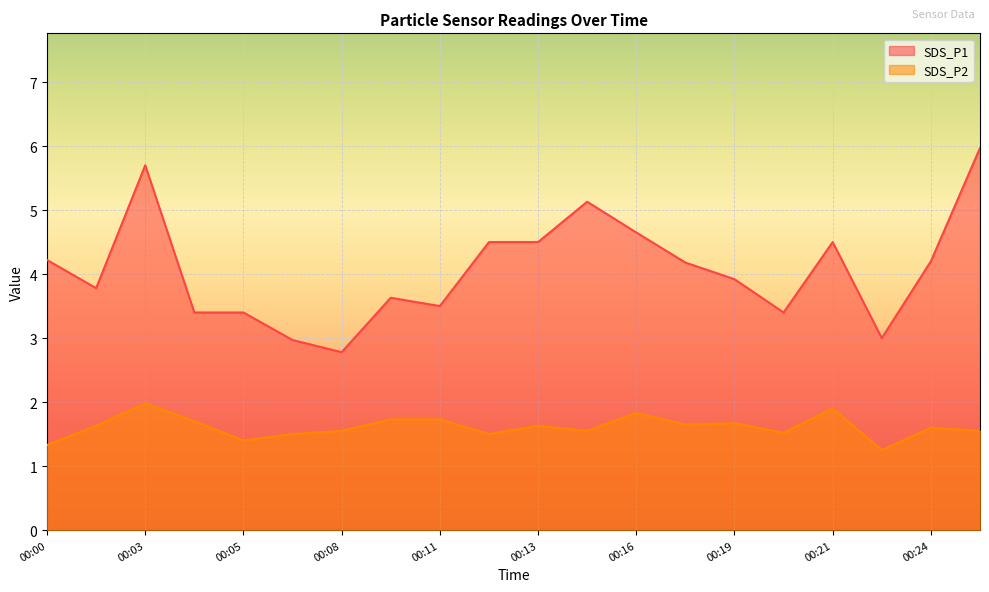

True or false: SDS_P1 and SDS_P2 intersect in this chart.

False